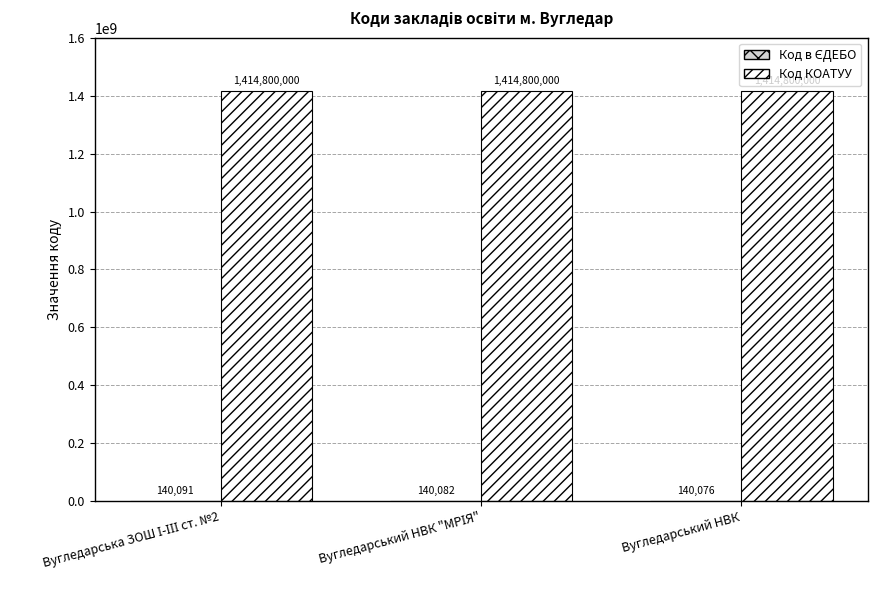

What is the maximum value for Код КОАТУУ?

1414800000